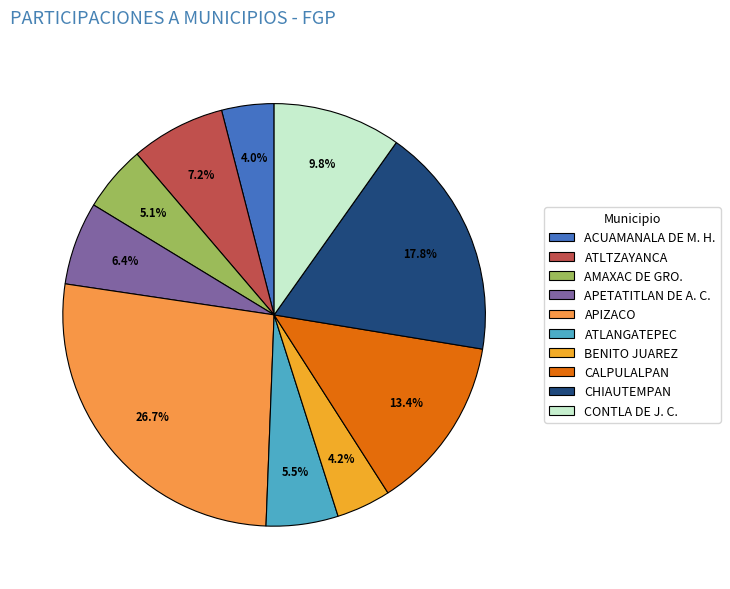

To the nearest percent, what is the difference between the largest and smallest slice percentages?

23%